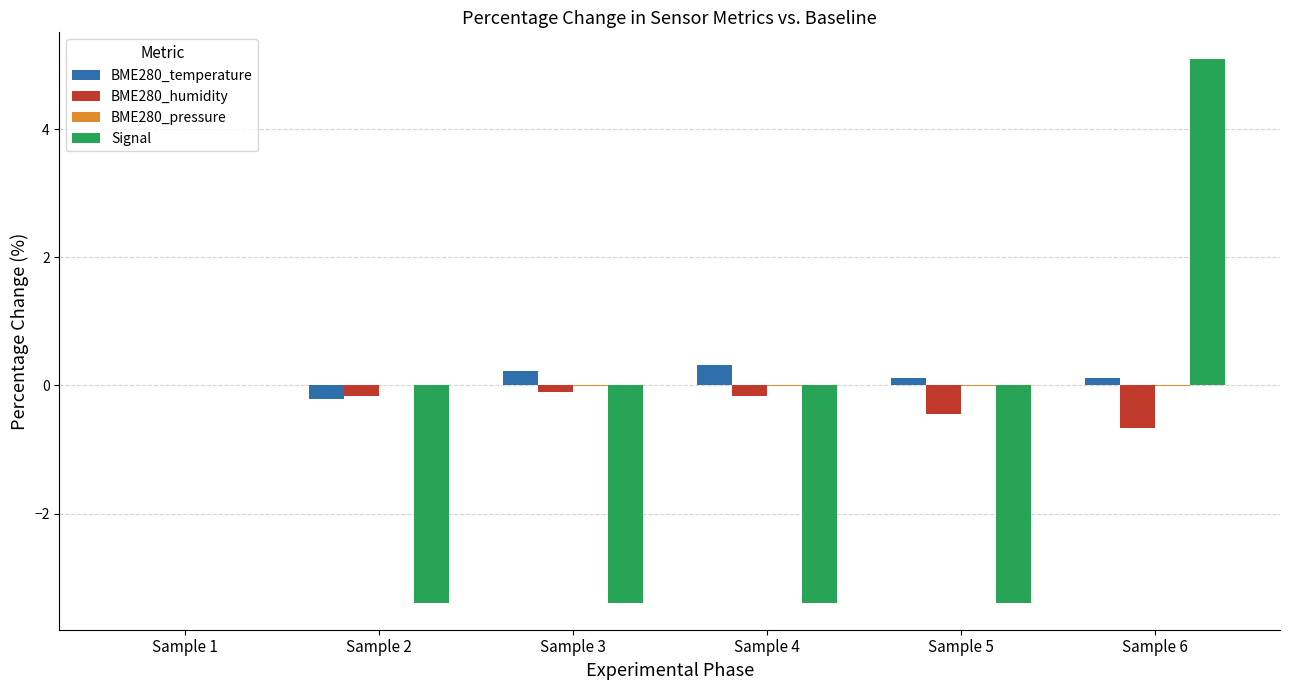

At which category is the sum across all series the highest?

Sample 6